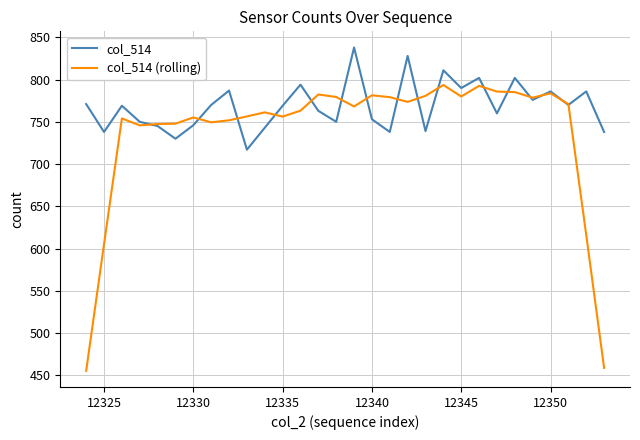

Which series has the largest range (max minus min)?

col_514 (rolling)